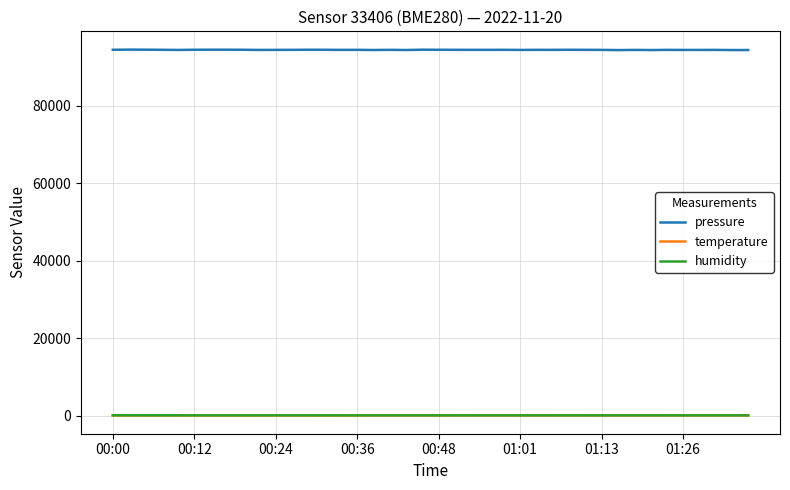

True or false: pressure and humidity intersect in this chart.

False